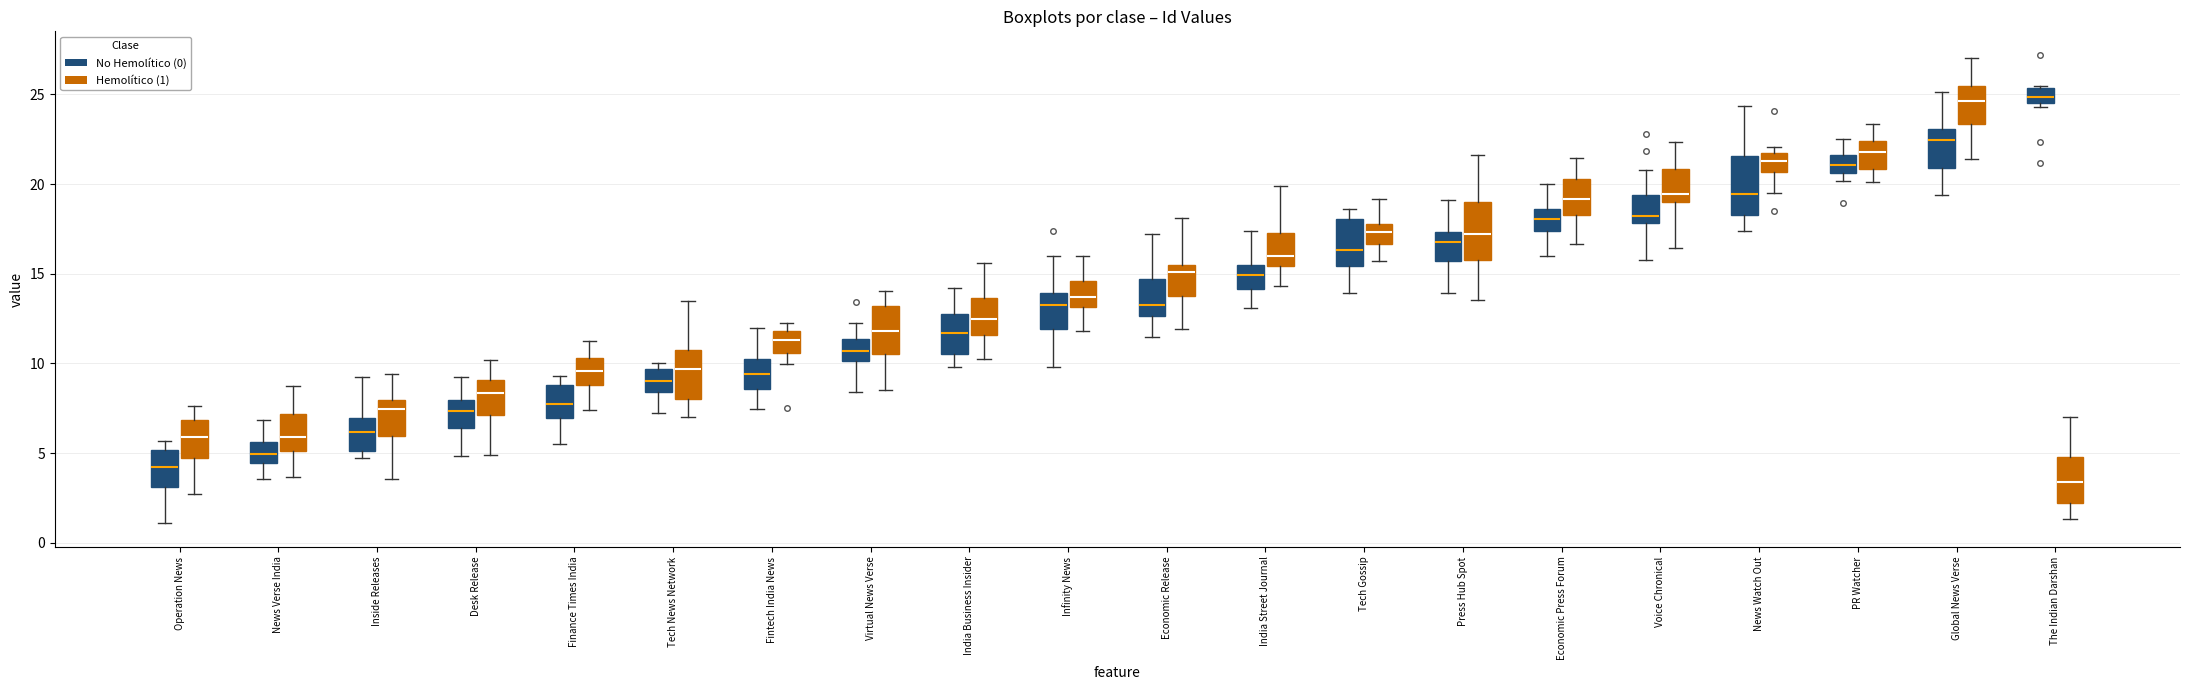

Where does the median line of the box for The Indian Darshan (Hemolítico (1)) sit on the y-axis? The values are not printed on the chart, so give them approximately, as read against the axis.

3.5